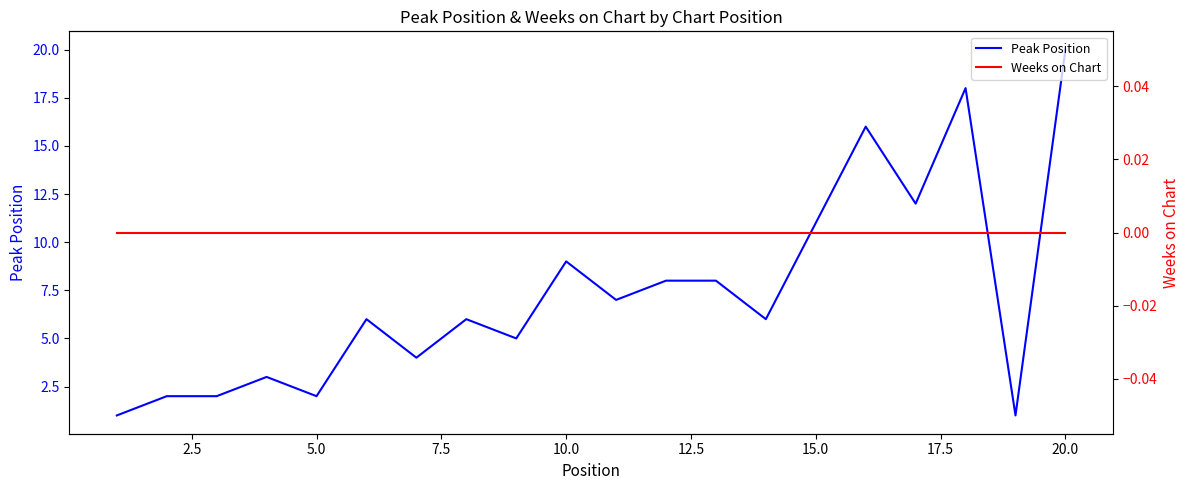

At how many categories does at least one series exceed 18?

1